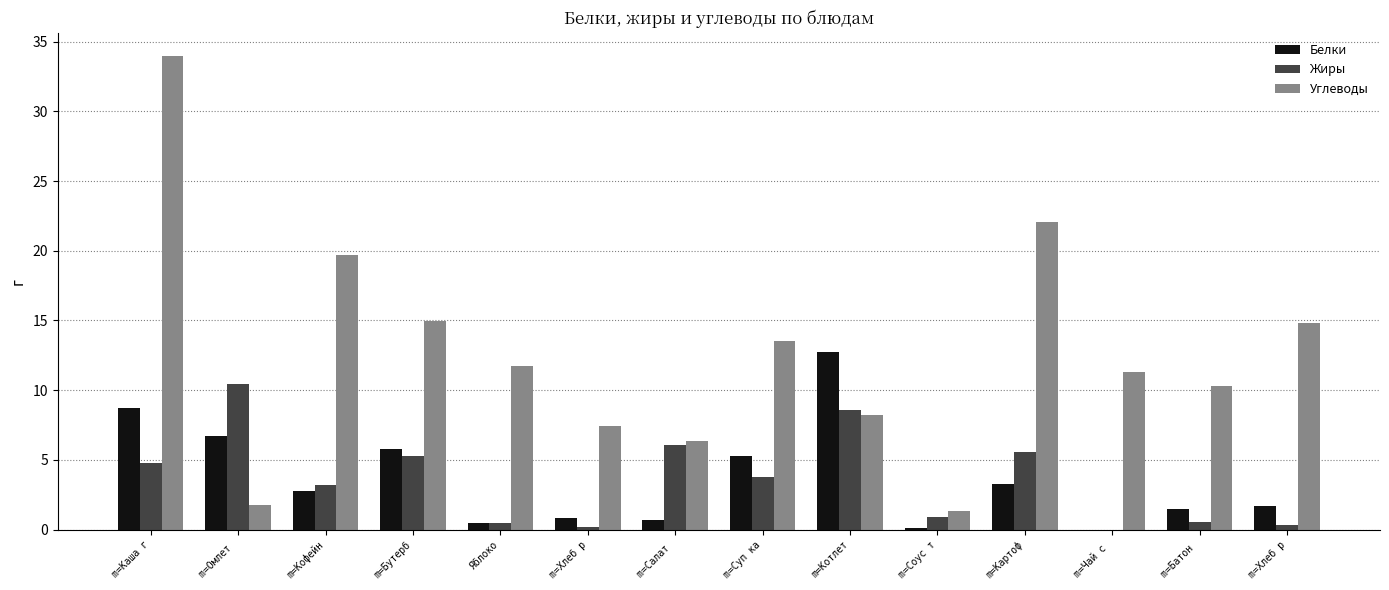

Reading left to right, transcribe all the data shown in this chart.

Белки: 8.7	6.7	2.8	5.8	0.5	0.8	0.7	5.3	12.7	0.1	3.2	0.0	1.5	1.7
Жиры: 4.8	10.4	3.2	5.2	0.5	0.2	6.1	3.8	8.6	0.9	5.6	0.0	0.6	0.3
Углеводы: 33.9	1.8	19.7	14.9	11.8	7.4	6.4	13.5	8.2	1.3	22.1	11.3	10.3	14.8